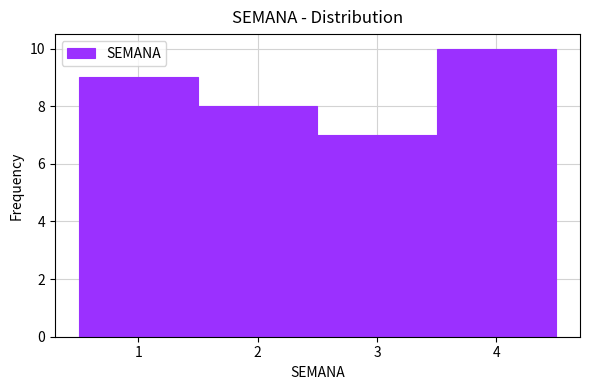

Reading left to right, transcribe this chart: for each bar, give the range it covers on the x-axis and its height. The values are not printed on the chart, so give them approximately, as read against the axis.

0.5 to 1.5: 9
1.5 to 2.5: 8
2.5 to 3.5: 7
3.5 to 4.5: 10